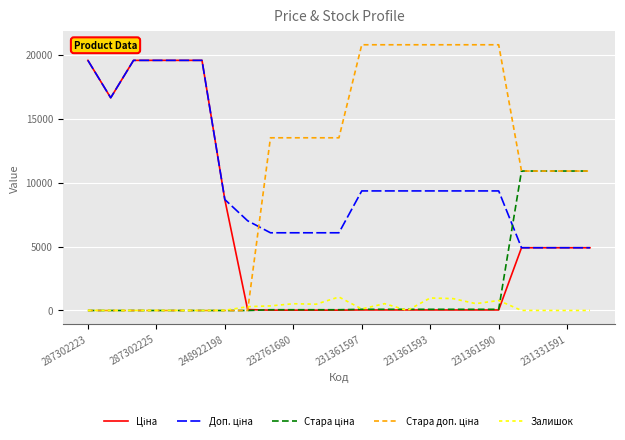

What is the greatest value displayed?

20760.8